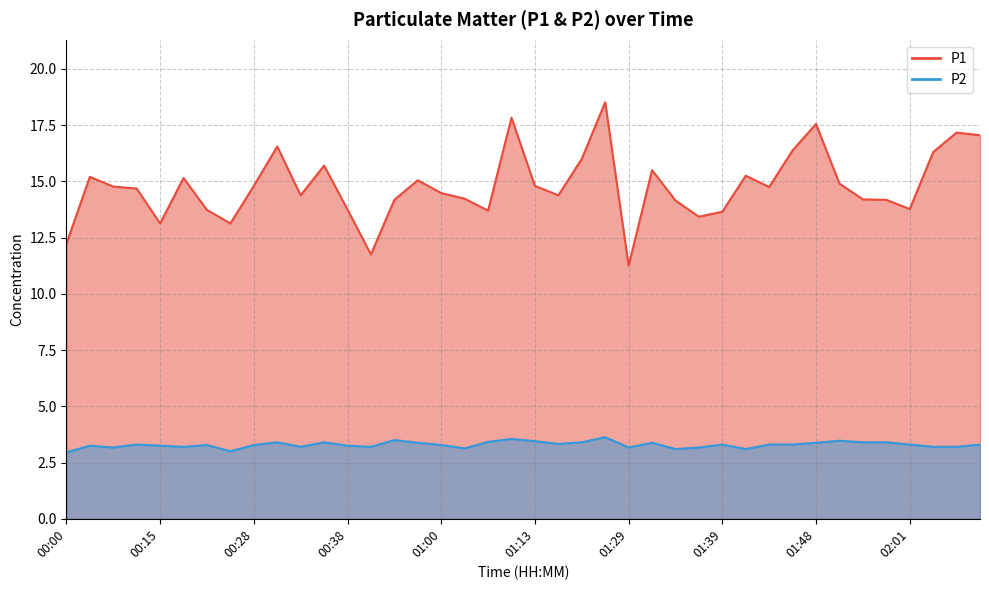

Between 01:36 and 01:15, which is larger?

01:15